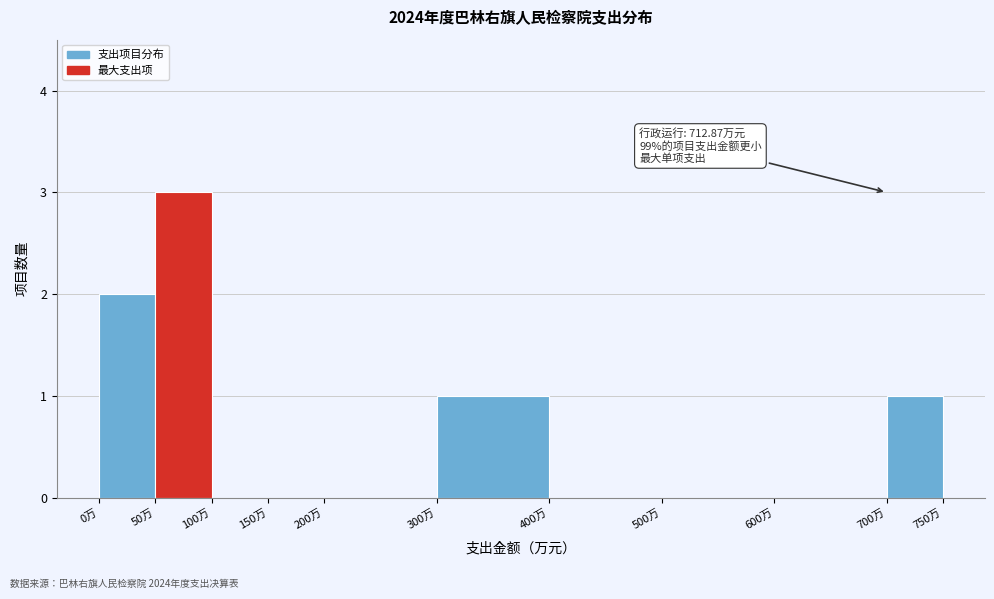

Which range on the x-axis has the tallest bar?

50 to 100